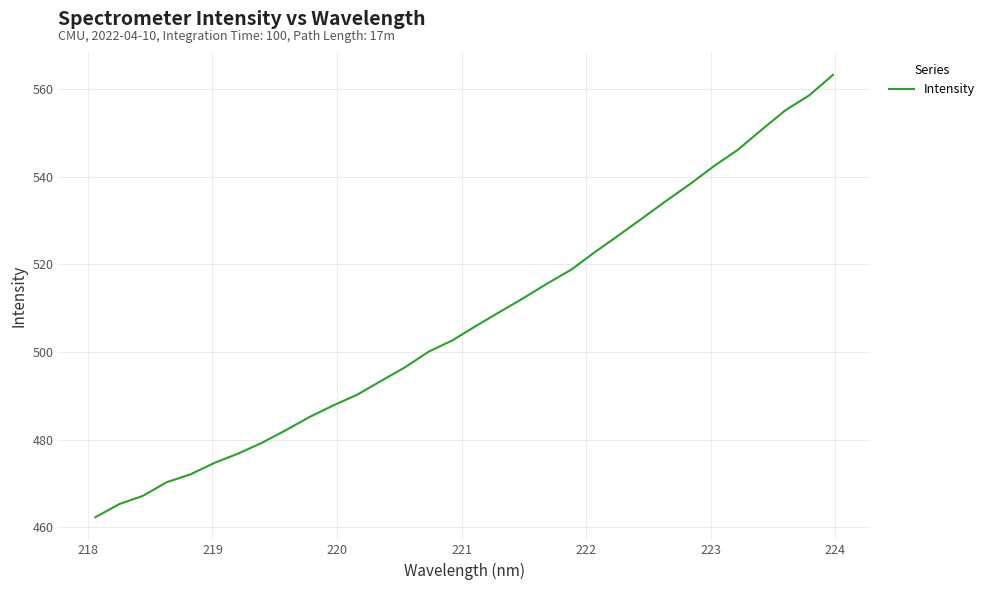

What is the minimum value shown in the chart?

462.3